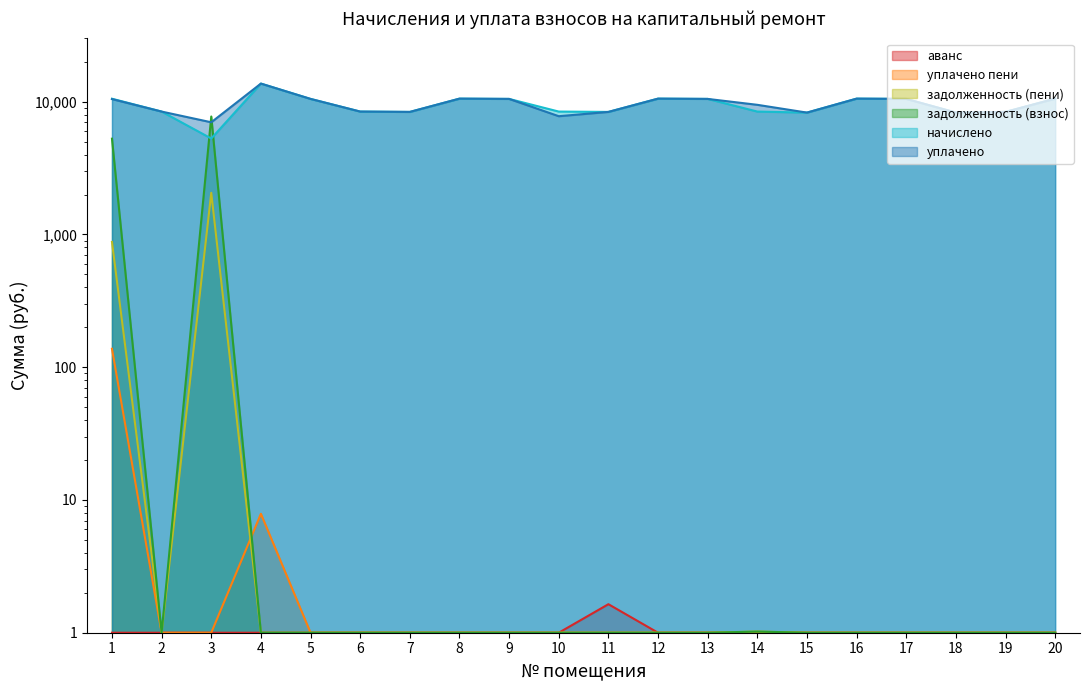

At which category does задолженность (пени) reach its first local valley?

2